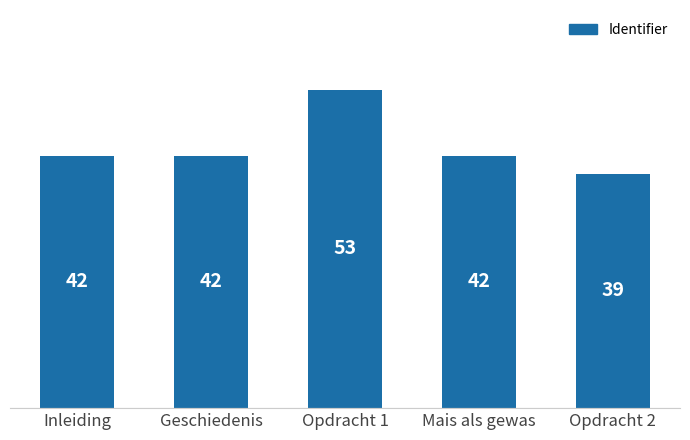

What position from the right is Opdracht 2?

1